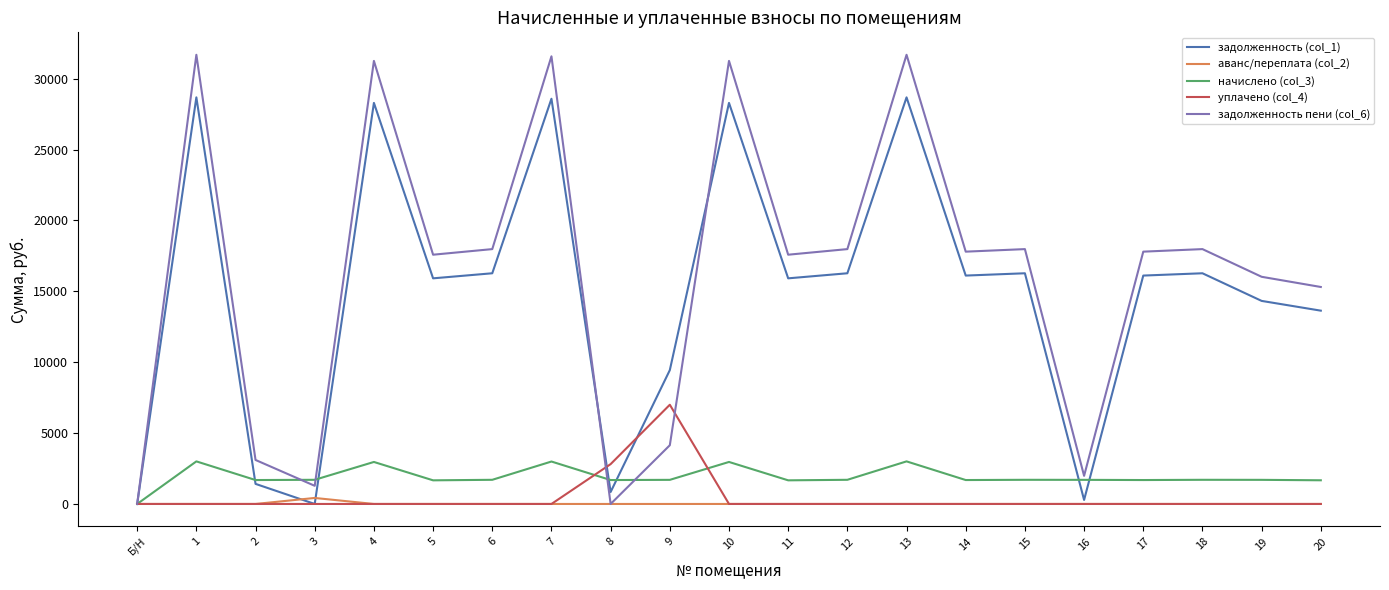

What is the maximum value for аванс/переплата (col_2)?

423.8